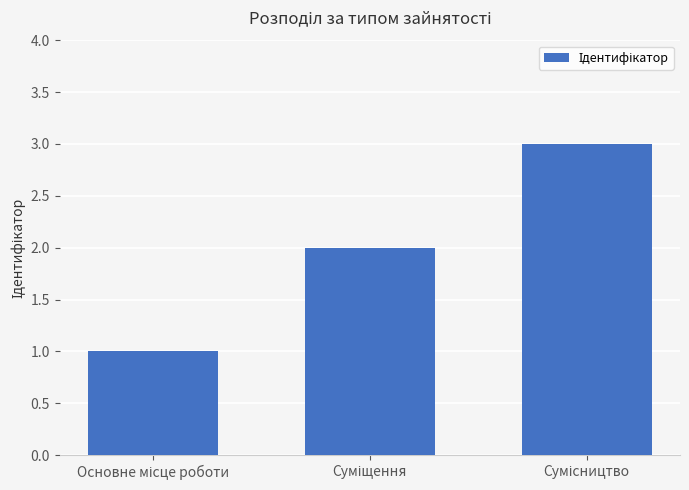

What is the greatest value displayed?

3